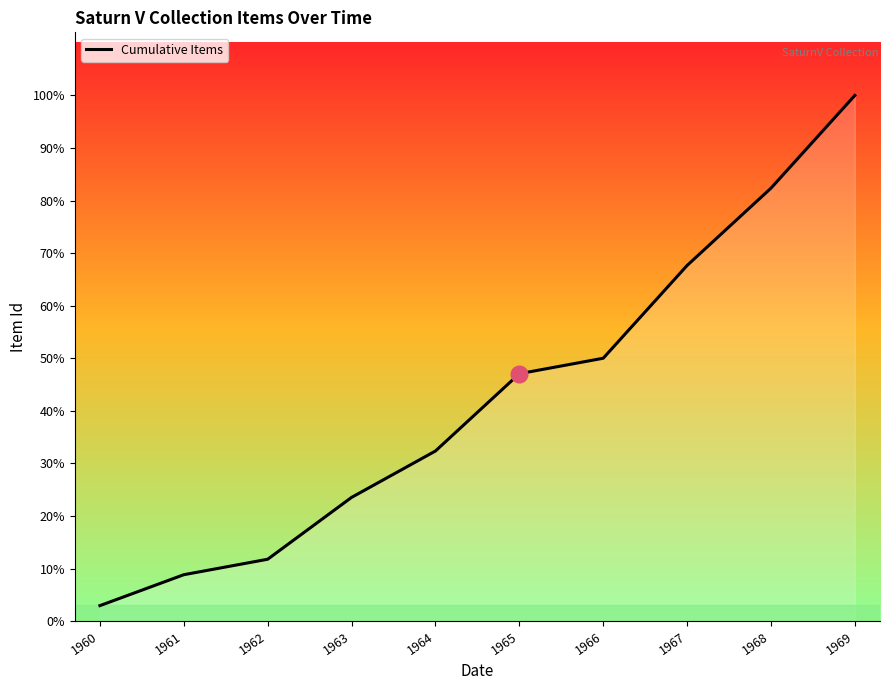

Where does the data first go above 16?

1966